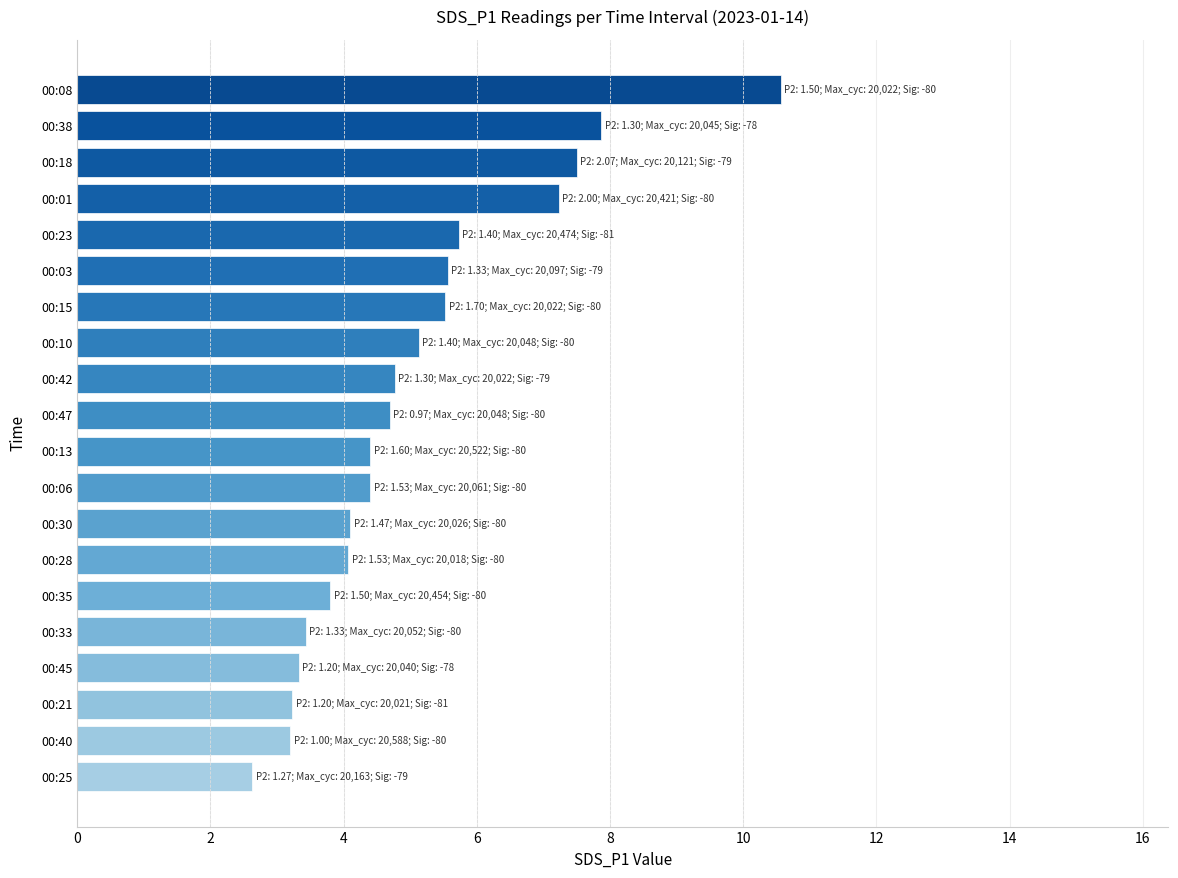

Approximately how many times larger is the value at 00:45 compared to 00:42?

0.7